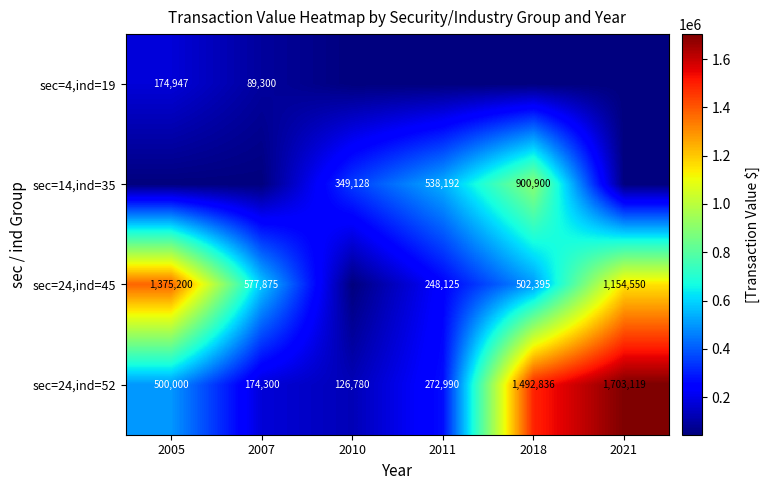

At which category is the sum across all series the highest?

2021